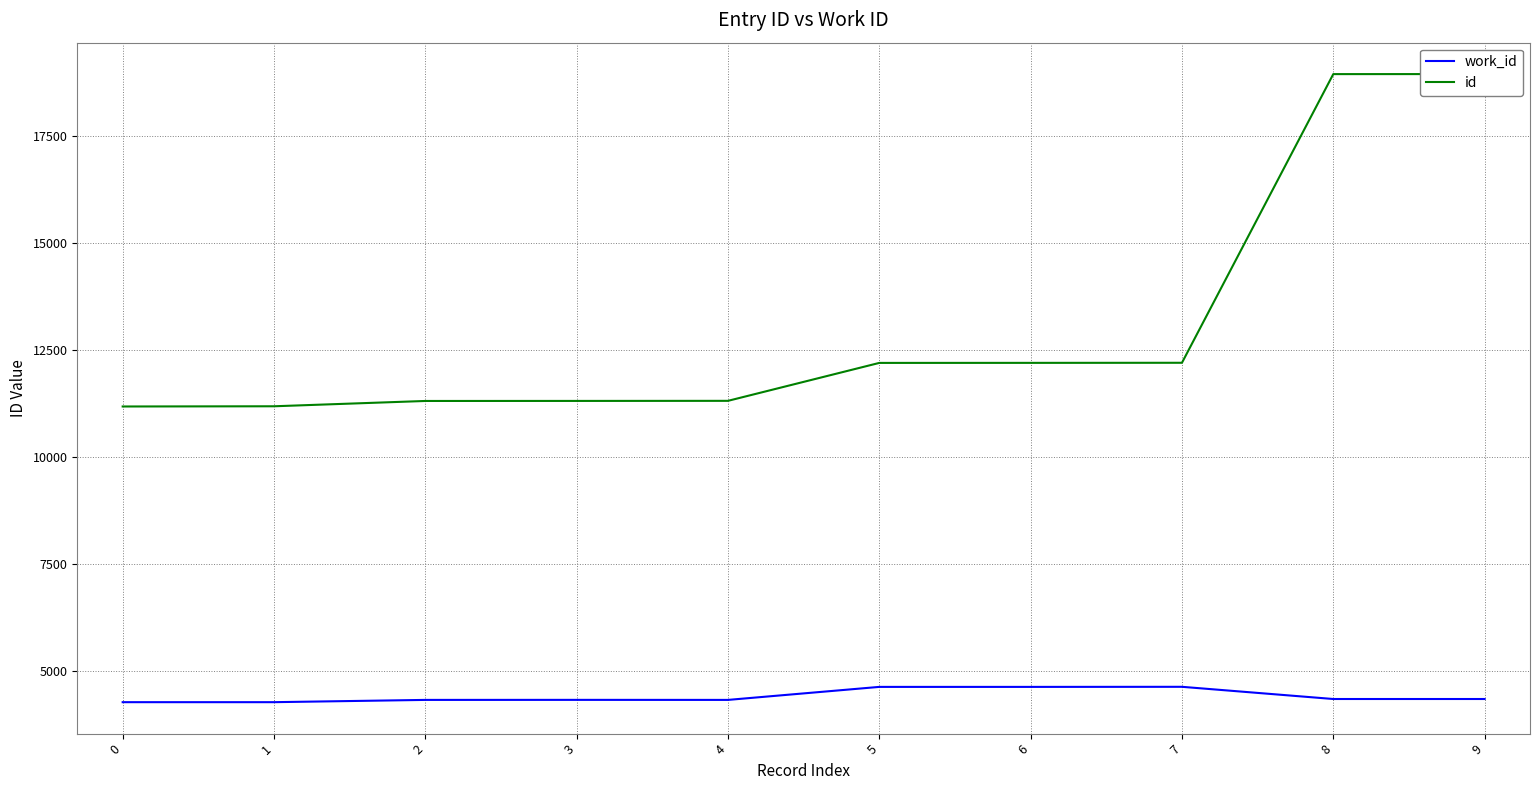

Reading left to right, extract all data points from this chart.

work_id: 4272	4272	4325	4326	4325	4629	4629	4631	4346	4346
id: 11179	11184	11308	11309	11311	12197	12198	12200	18943	18944